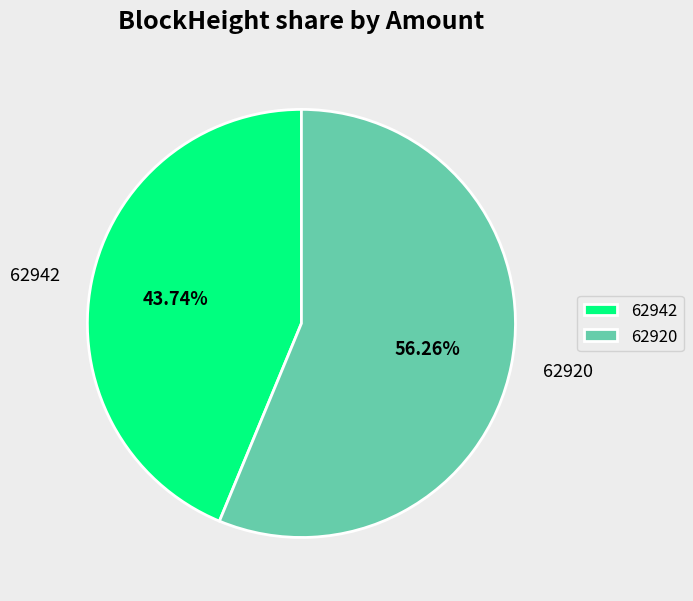

Do 62942 and 62920 together represent more than half of the pie?

Yes